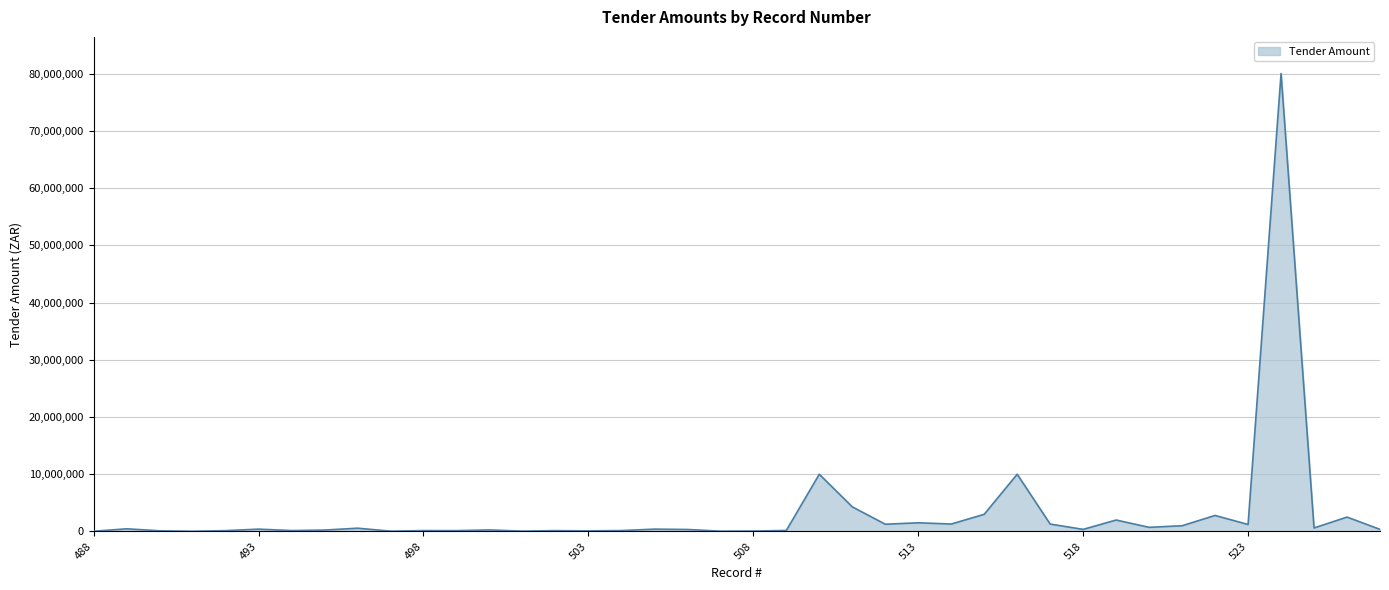

What is the greatest value displayed?

80000000.0